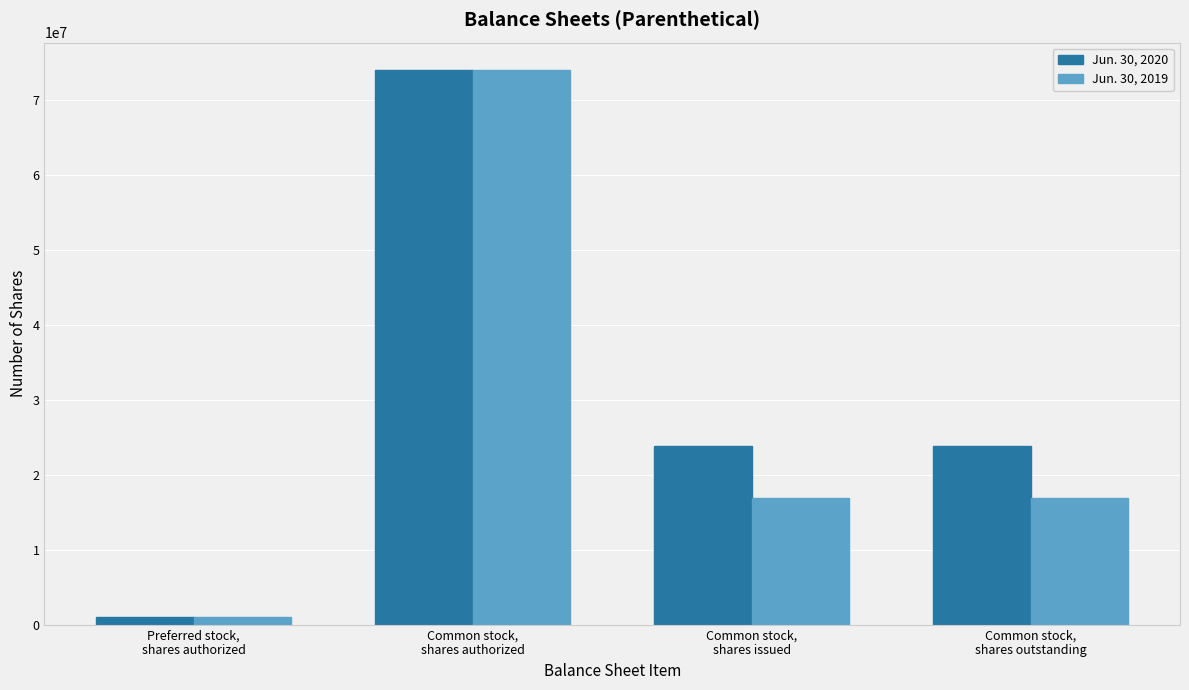

Is the value of Jun. 30, 2020 at Common stock,
shares issued greater than the value of Jun. 30, 2019 at Common stock,
shares issued?

Yes